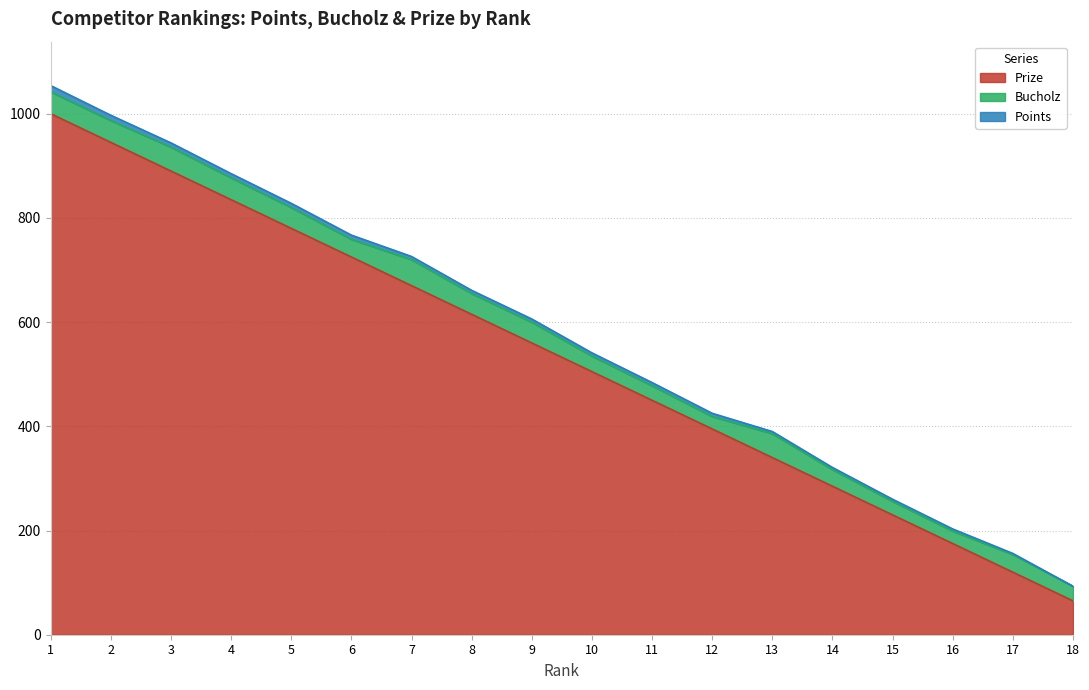

Count the number of data series in this chart.

3